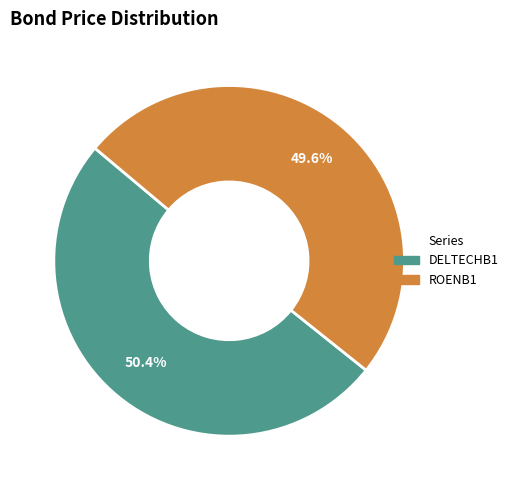

To the nearest percent, what is the difference between the largest and smallest slice percentages?

1%